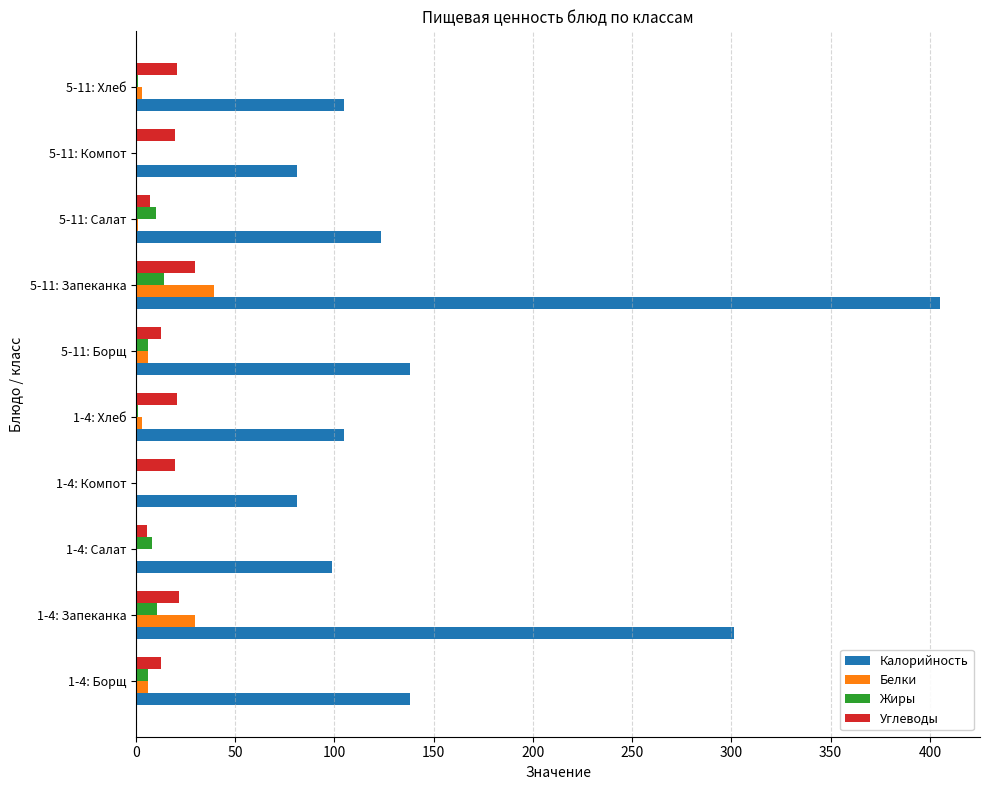

How many data points does each series have?

10